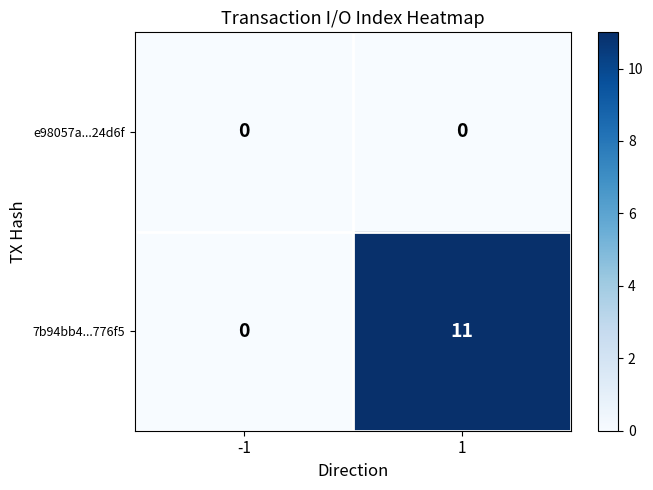

What is the greatest value displayed?

11